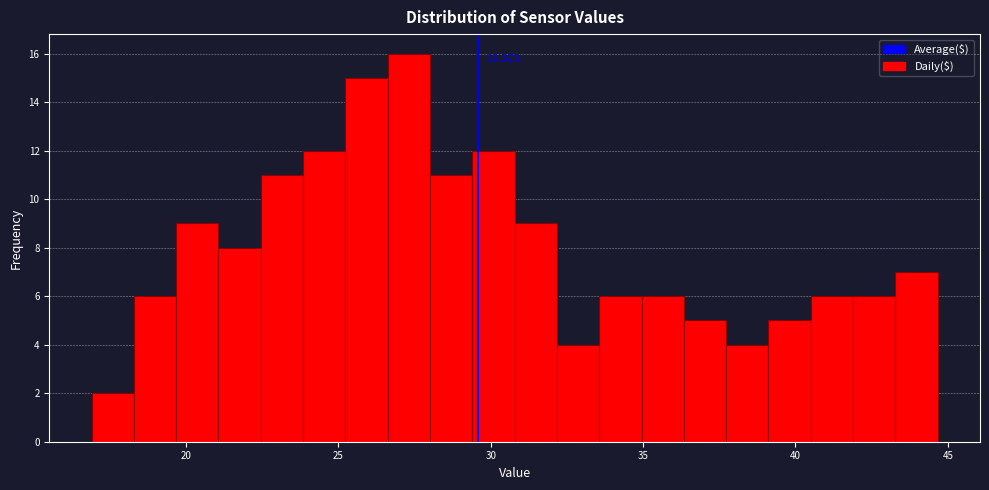

Read against the x-axis, roughly where is the centre of the tallest bar?

27.5